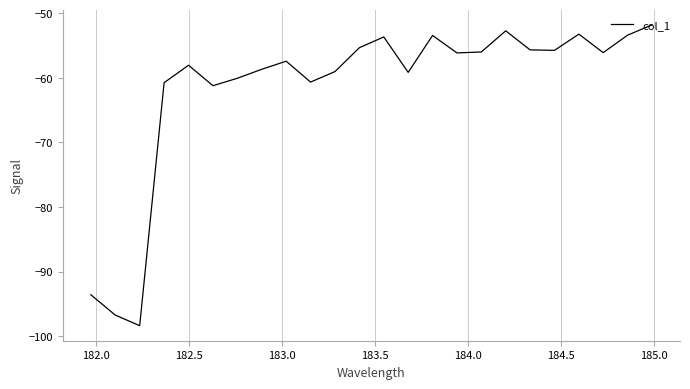

What is the maximum value shown in the chart?

-51.8